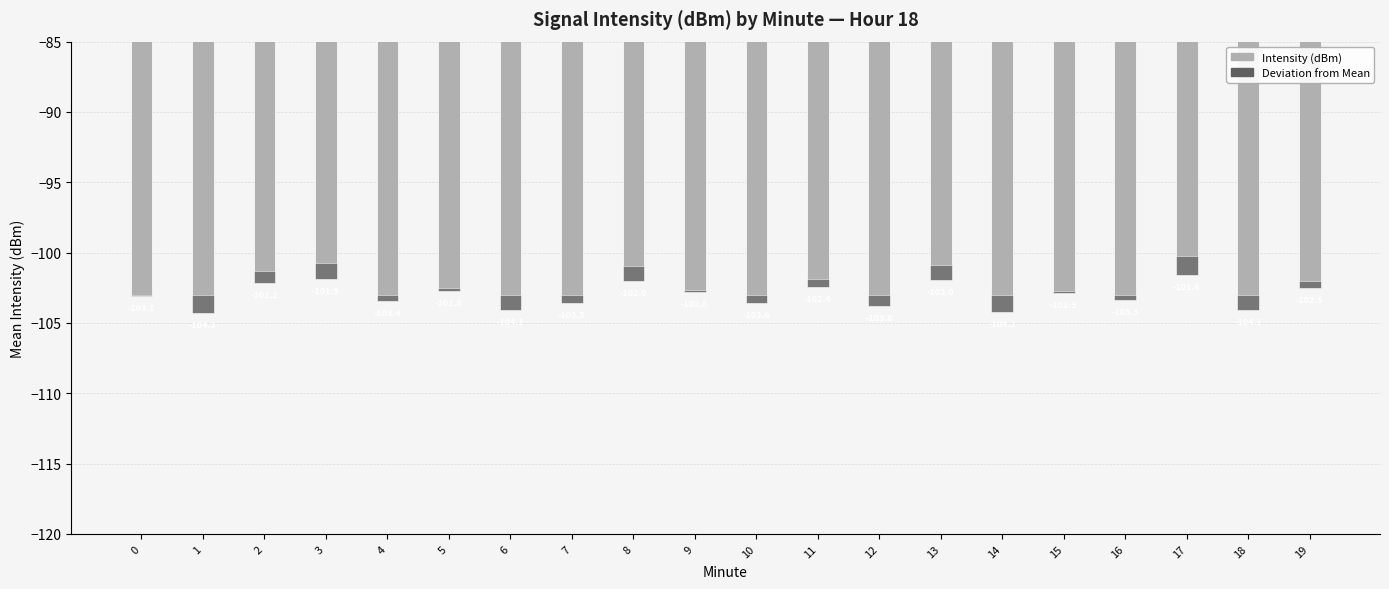

What is the average value of the Intensity (dBm) series?

-103.0